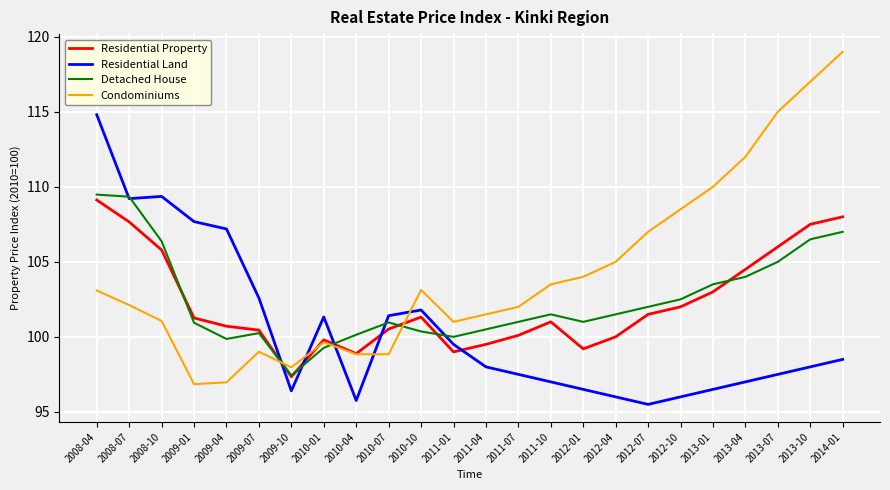

Which series has the widest spread of values?

Condominiums